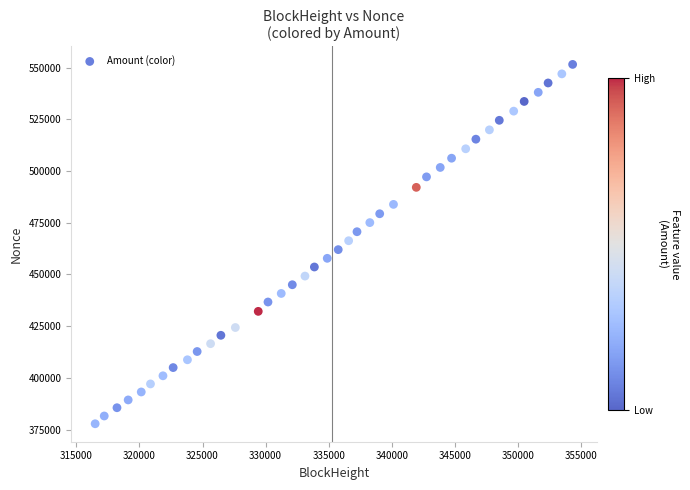

What is the range of Y values (max minus min)?

173809